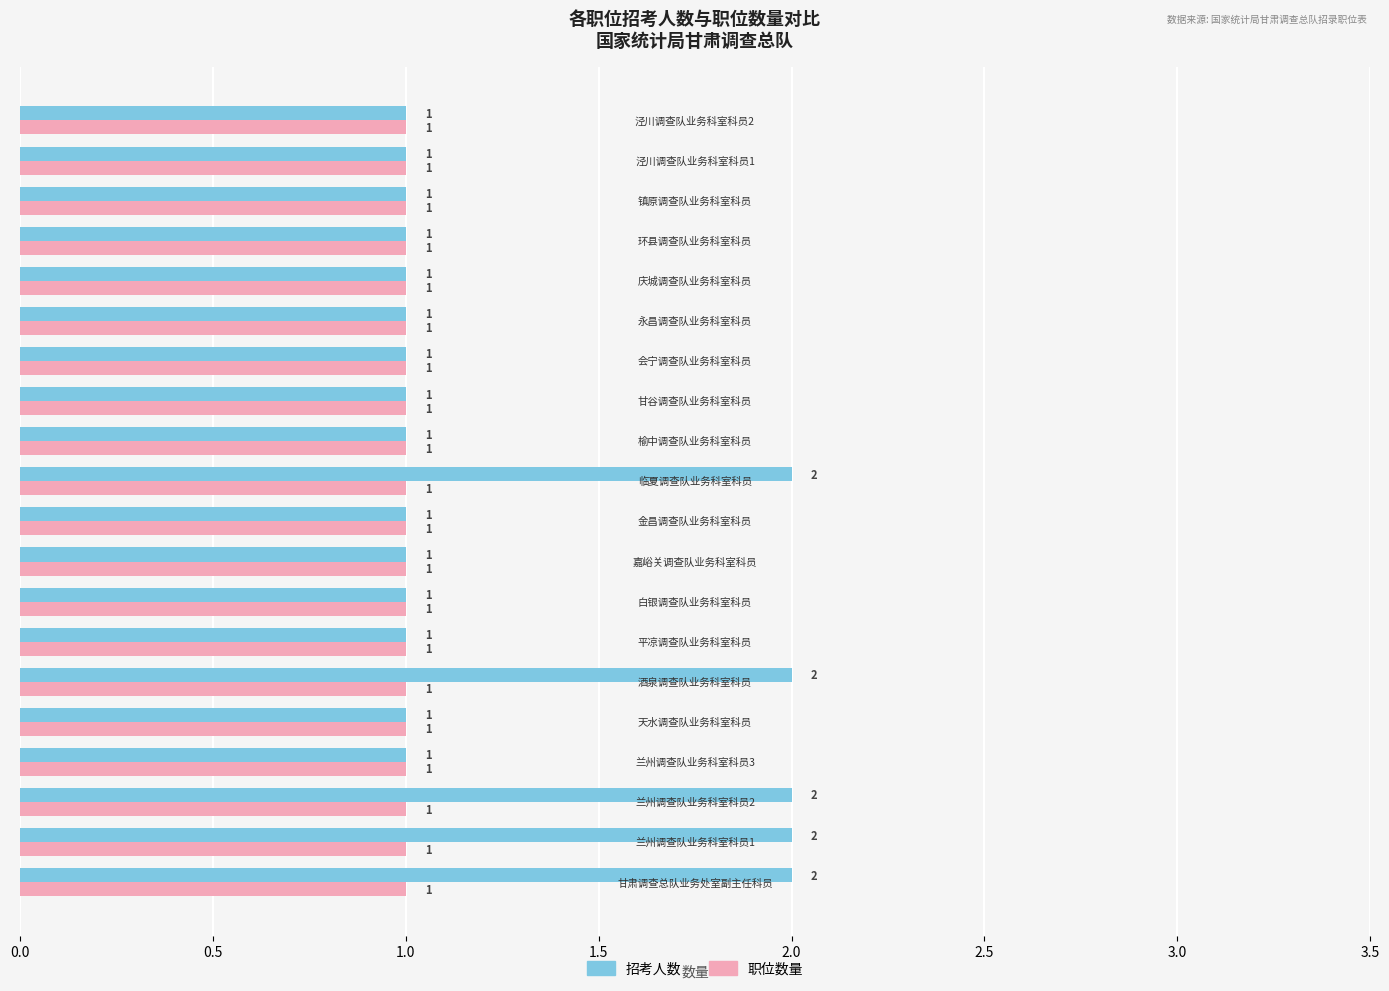

Which series has the largest total across all categories?

招考人数